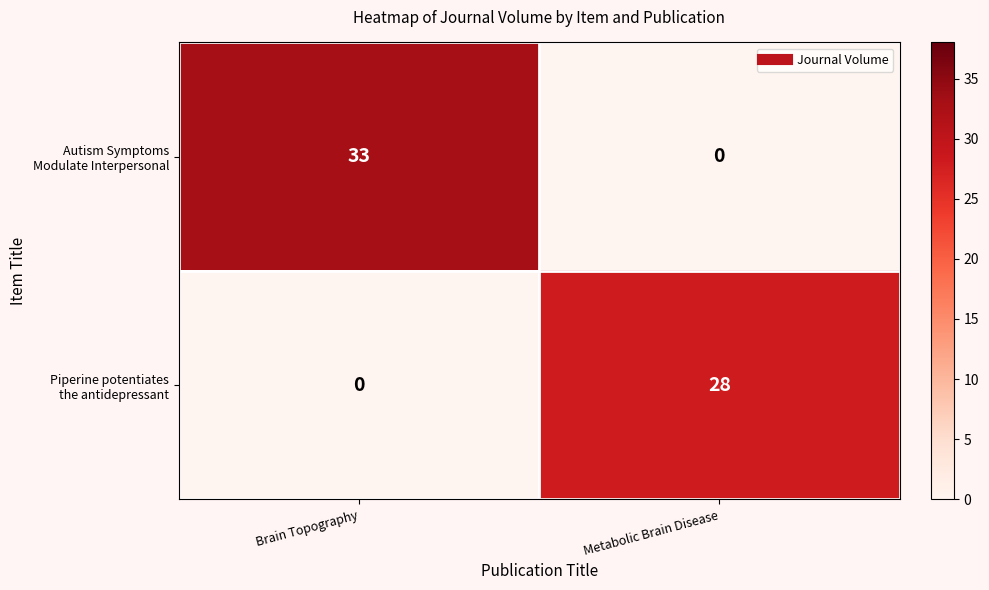

At which category is the sum across all series the highest?

Brain Topography